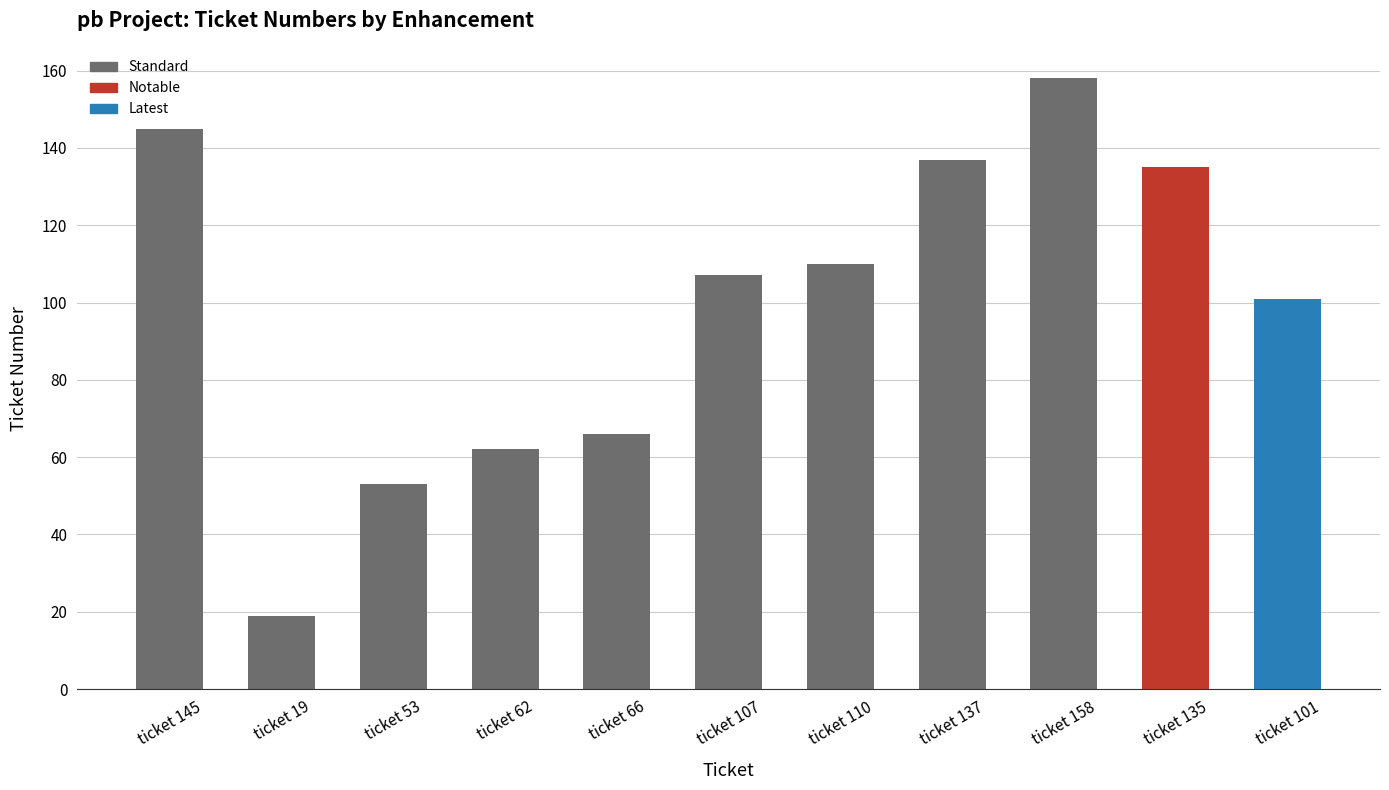

What is the value of the 7th bar from the left?

110